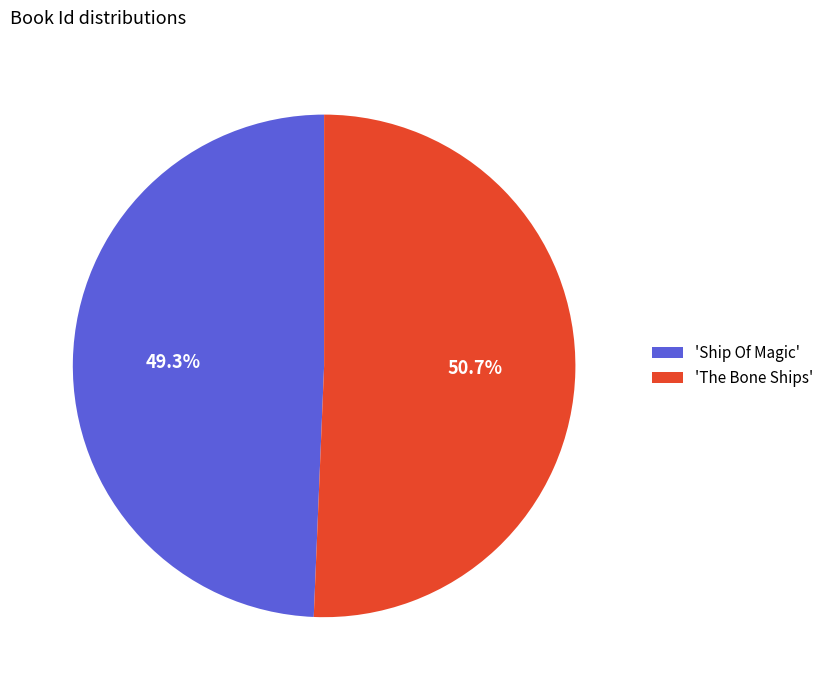

Which category has the biggest portion of the pie?

'The Bone Ships'